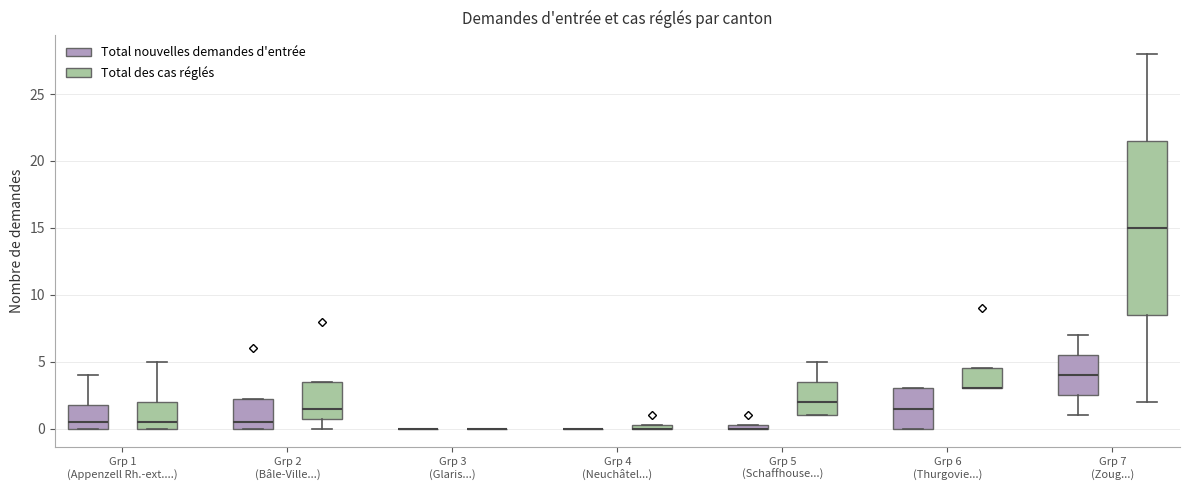

Comparing the boxes themselves (not the whiskers), which one is the tallest?

Grp 7 (Zoug...) (Total des cas réglés)